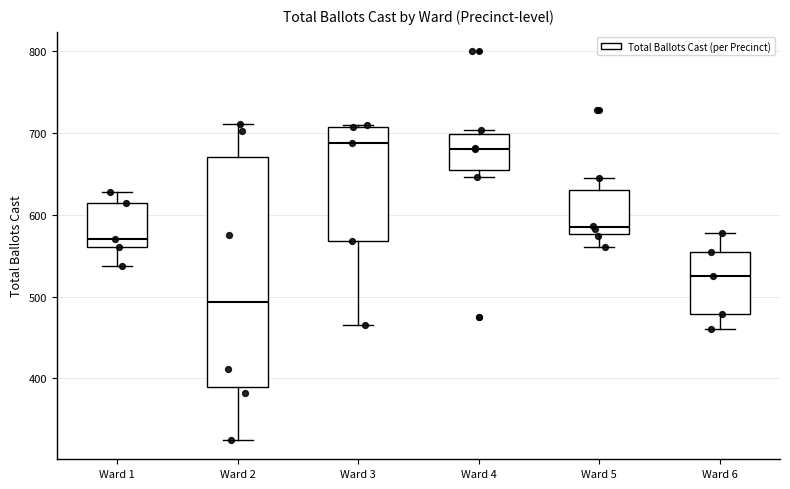

Reading left to right, read every box against the y-axis: the position of its median line, the range the box covers, and the ends of its whiskers. The values are not printed on the chart, so give them approximately, as read against the axis.

Ward 1: median 570, box 560 to 610, whiskers 540 to 630
Ward 2: median 490, box 390 to 670, whiskers 330 to 710
Ward 3: median 690, box 570 to 710, whiskers 470 to 710
Ward 4: median 680, box 650 to 700, whiskers 650 (just below the box's lower edge) to 700 (just above the box's upper edge)
Ward 5: median 590, box 580 to 630, whiskers 560 to 650
Ward 6: median 530, box 480 to 560, whiskers 460 to 580